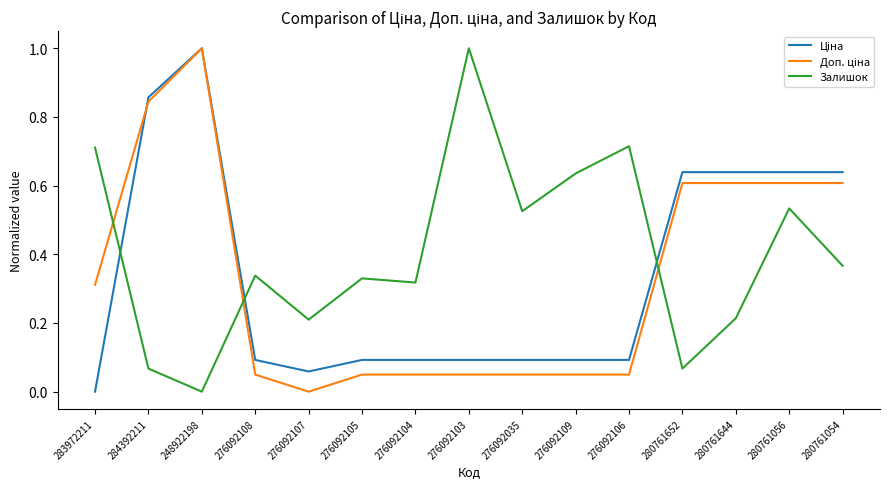

What is the total value across all series at 280761644?

1.5